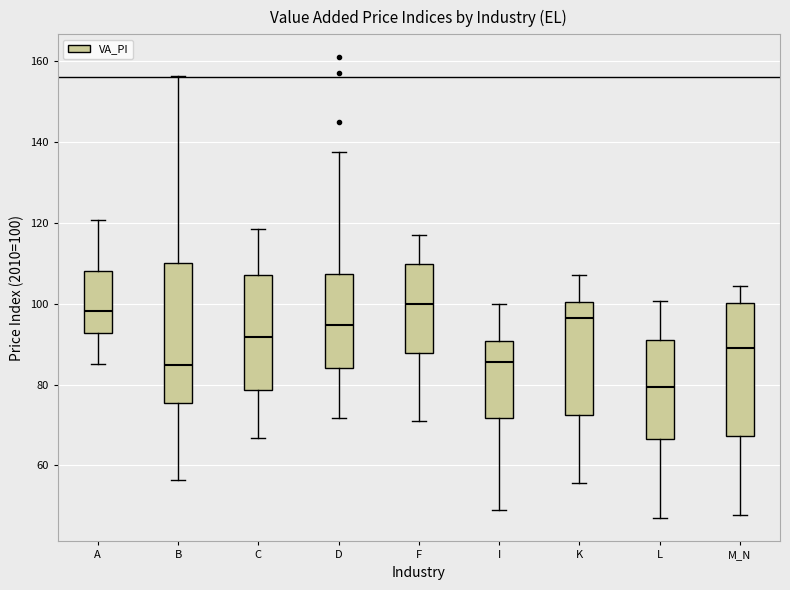

Reading left to right, read every box against the y-axis: the position of its median line, the range the box covers, and the ends of its whiskers. The values are not printed on the chart, so give them approximately, as read against the axis.

A: median 98, box 92 to 108, whiskers 86 to 120
B: median 84, box 76 to 110, whiskers 56 to 156
C: median 92, box 78 to 108, whiskers 66 to 118
D: median 94, box 84 to 108, whiskers 72 to 138
F: median 100, box 88 to 110, whiskers 70 to 118
I: median 86, box 72 to 90, whiskers 48 to 100
K: median 96, box 72 to 100, whiskers 56 to 108
L: median 80, box 66 to 92, whiskers 46 to 100
M_N: median 90, box 68 to 100, whiskers 48 to 104